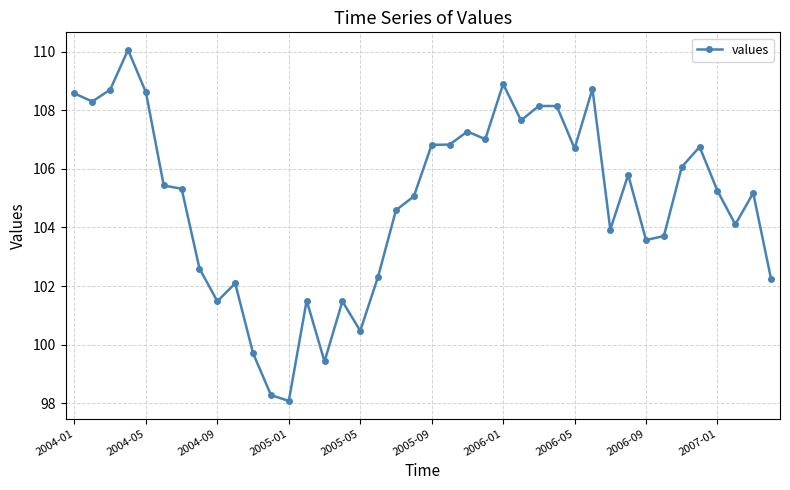

True or false: the data has more than 1 interior local peaks.

True